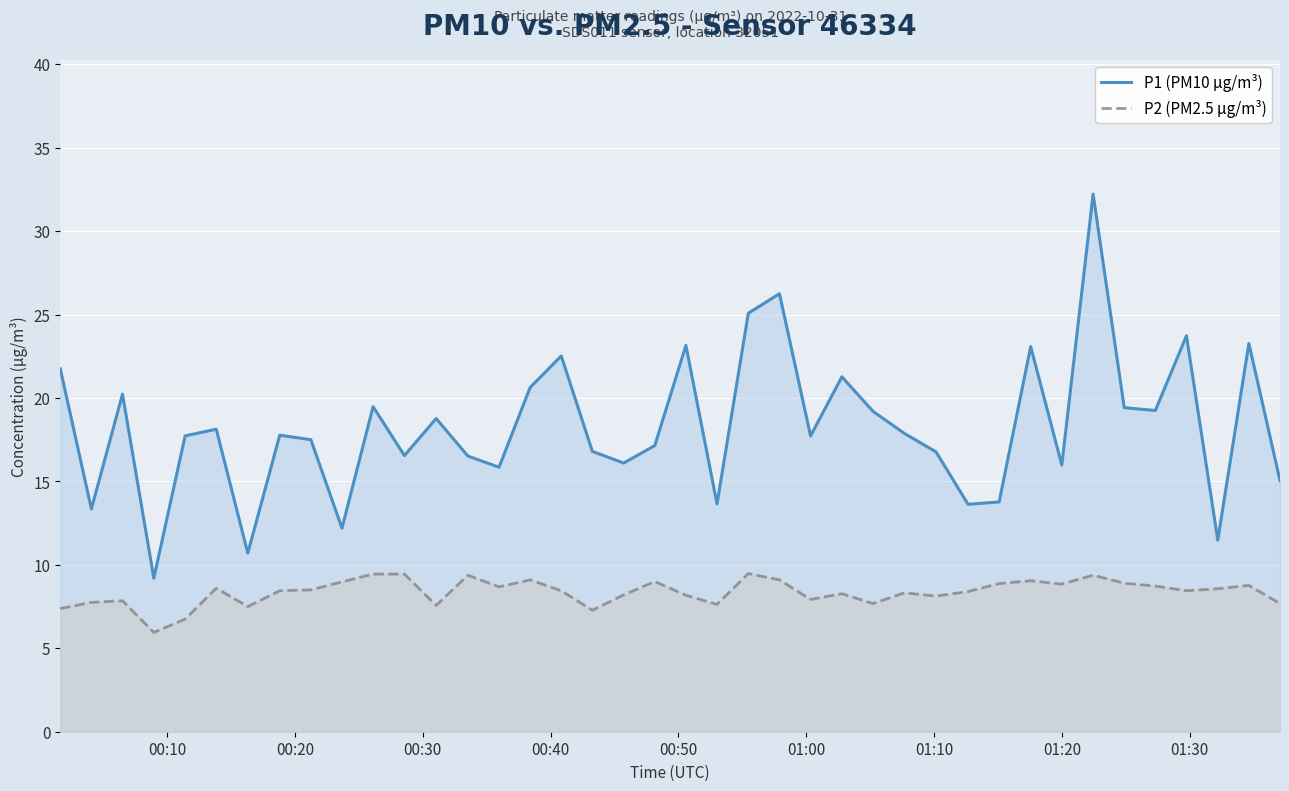

What is the smallest value displayed?

6.0